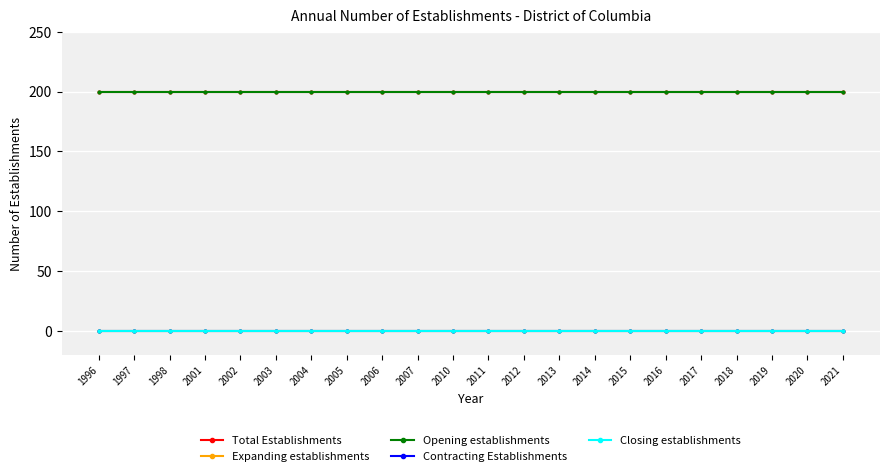

Between 2017 and 2015, which is larger?

2017